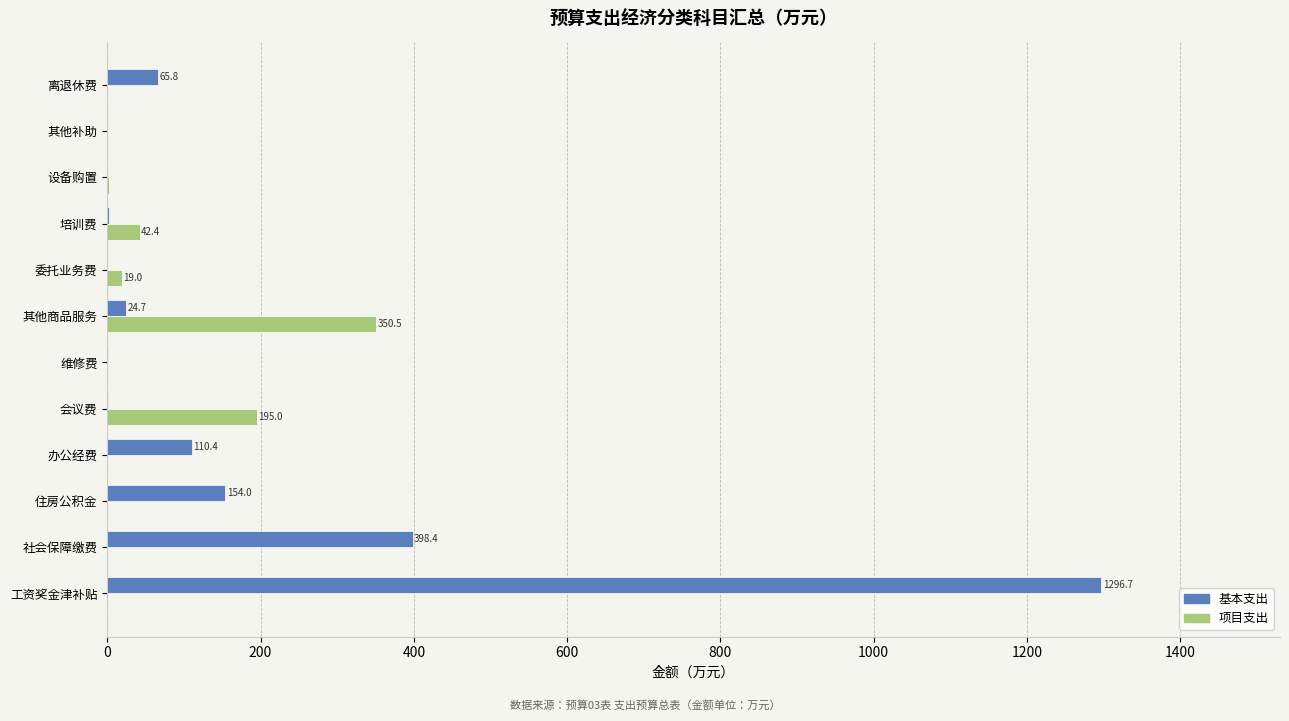

What is the sum of all 基本支出 values?

2053.7